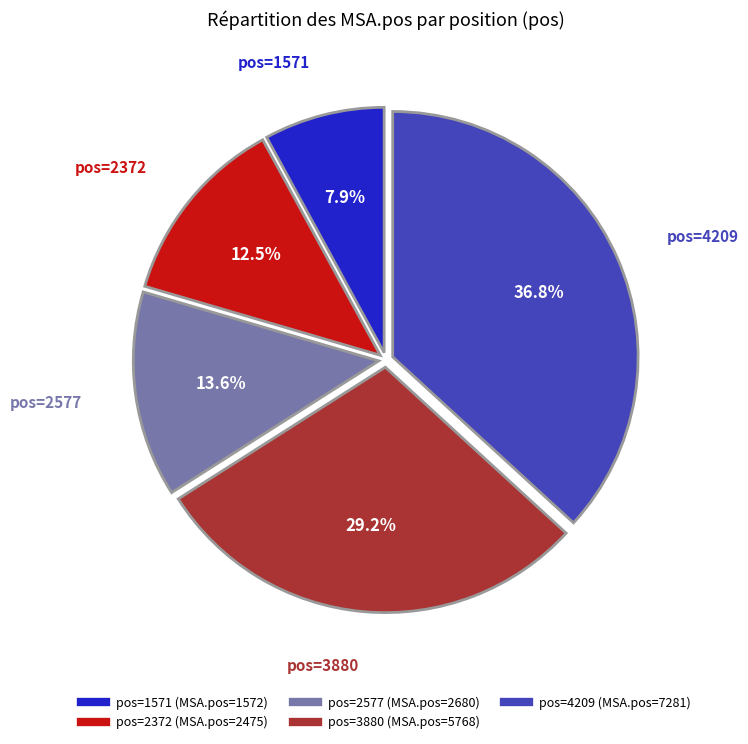

Is there a majority slice in this chart?

No